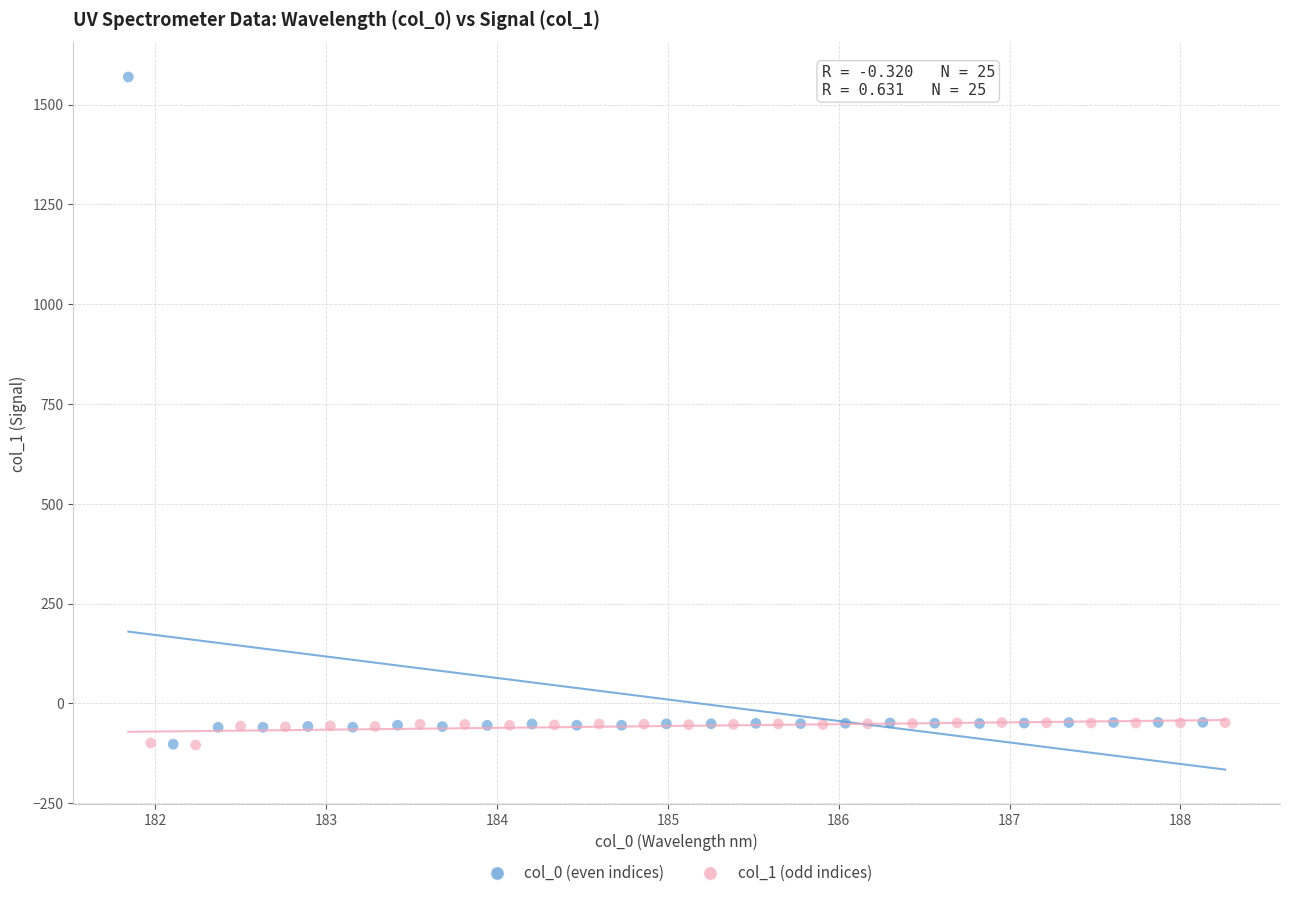

What are all the series names shown in the legend?

col_0 (even indices), col_1 (odd indices)